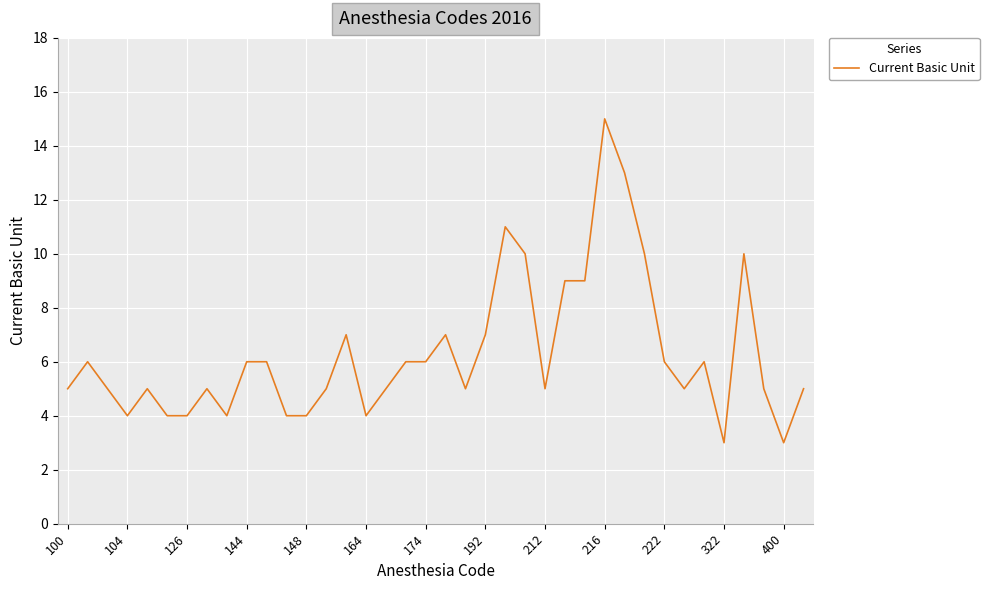

What is the greatest value displayed?

15